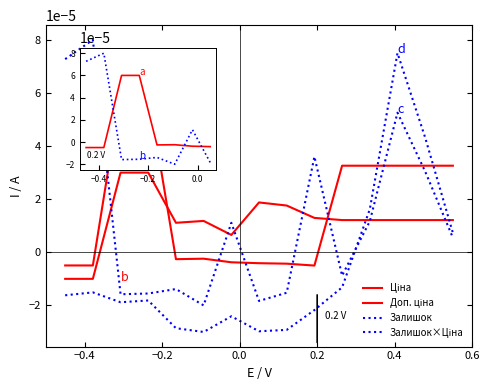

How many lines are shown in the chart?

4